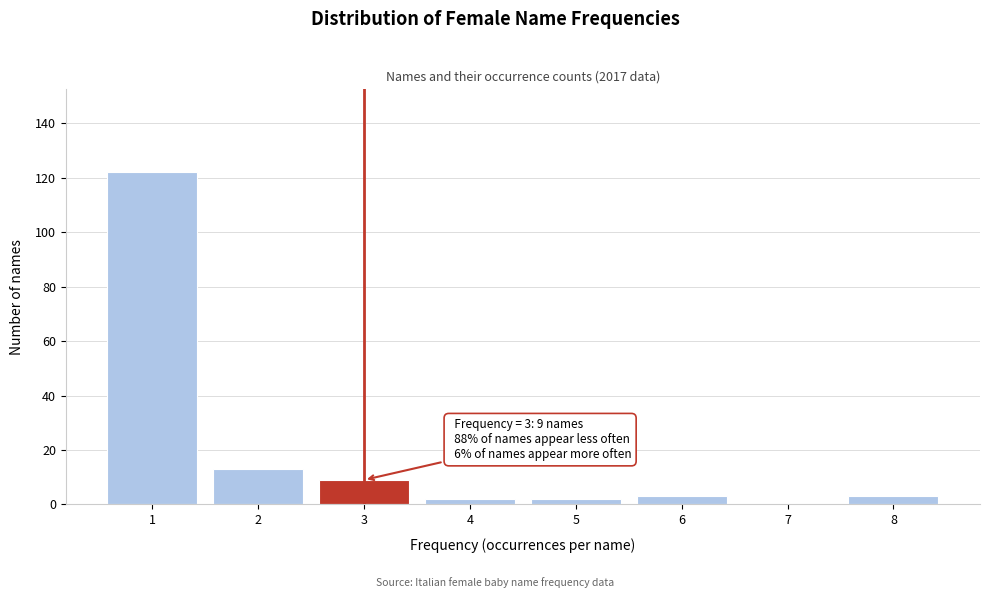

Which range on the x-axis has the tallest bar?

0.5 to 1.5